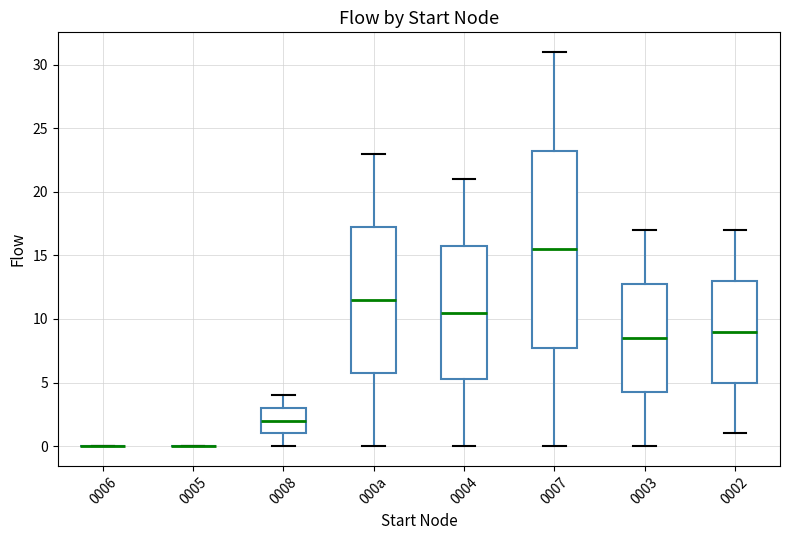

Comparing the boxes themselves (not the whiskers), which one is the tallest?

0007